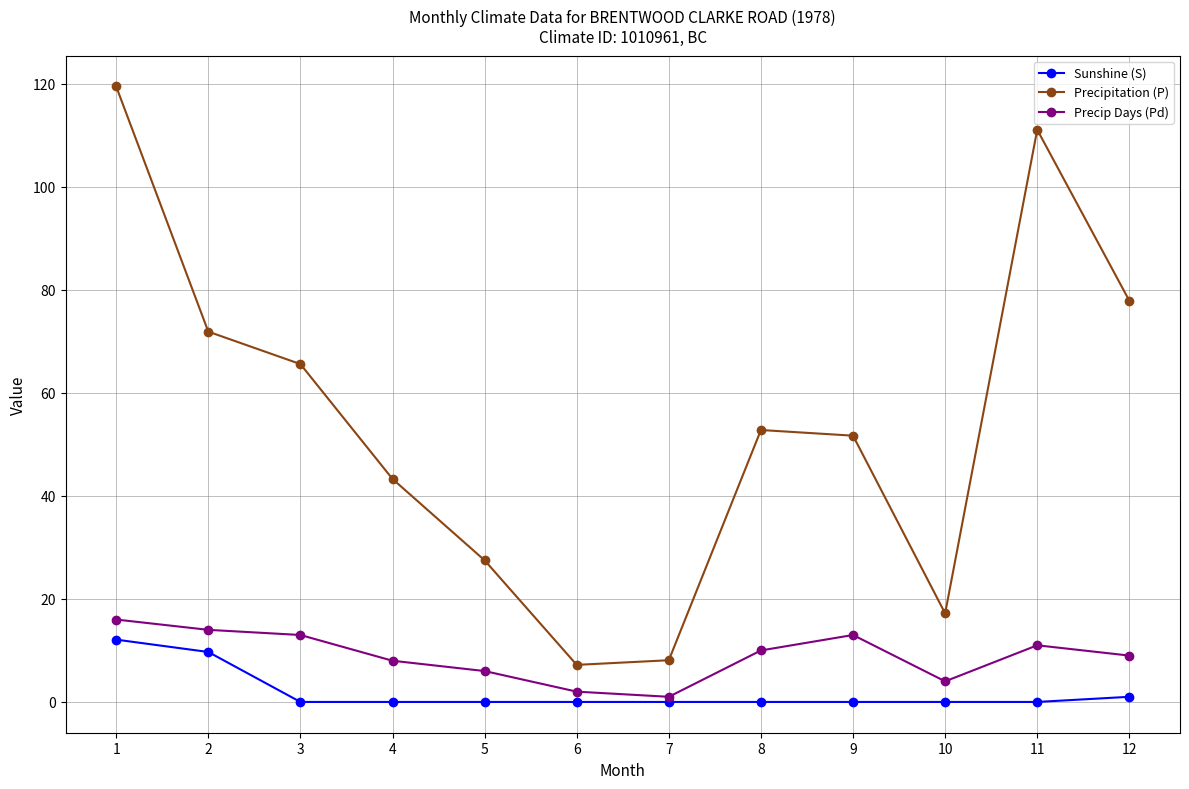

What is the difference between the highest and lowest values at 5?

27.5